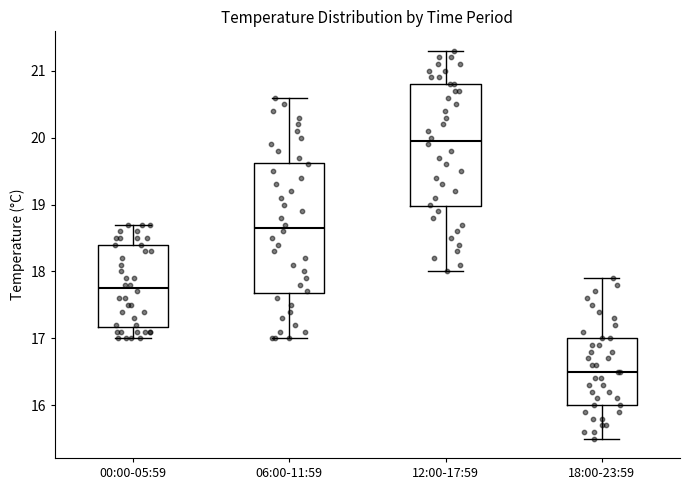

Comparing the boxes themselves (not the whiskers), which one is the tallest?

06:00-11:59